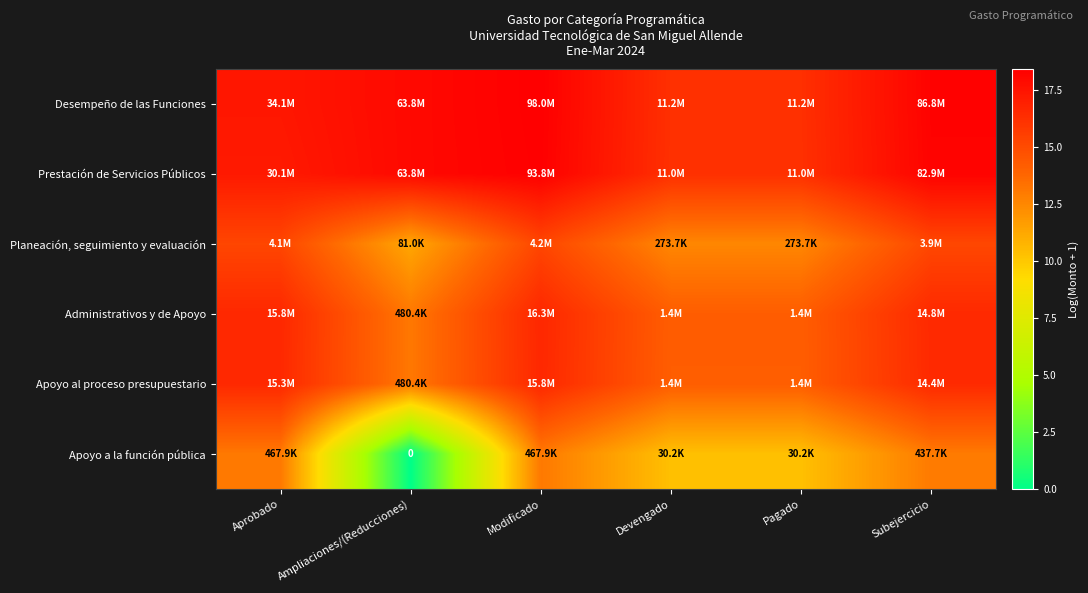

At Modificado, list the series in order from largest to smallest.

Desempeño de las Funciones, Prestación de Servicios Públicos, Administrativos y de Apoyo, Apoyo al proceso presupuestario, Planeación, seguimiento y evaluación, Apoyo a la función pública